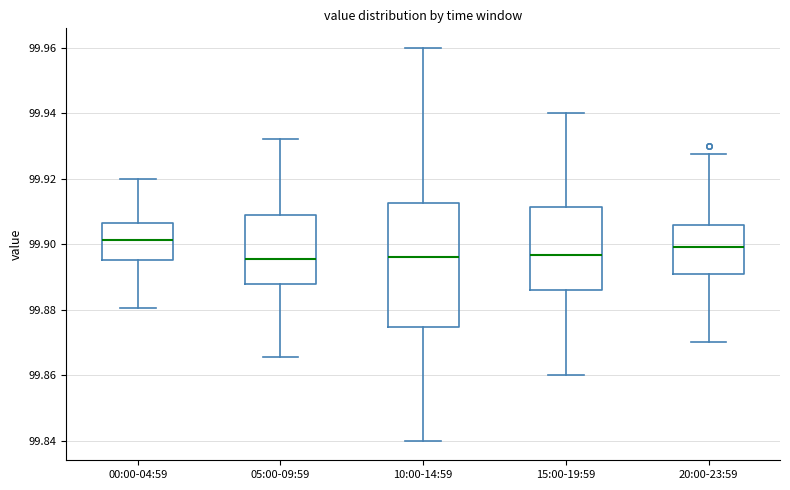

Comparing the boxes themselves (not the whiskers), which one is the tallest?

10:00-14:59